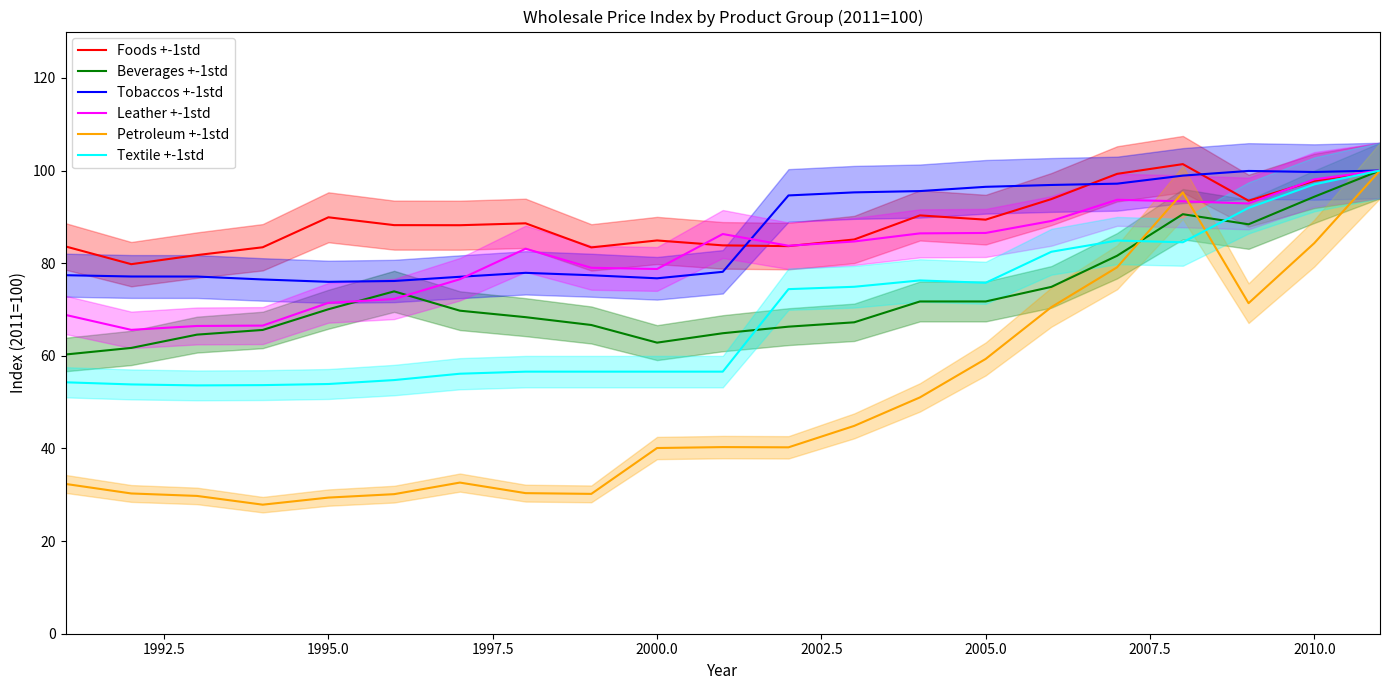

Rank the series by their maximum value, from highest to lowest.

Foods +-1std, Beverages +-1std, Tobaccos +-1std, Leather +-1std, Petroleum +-1std, Textile +-1std